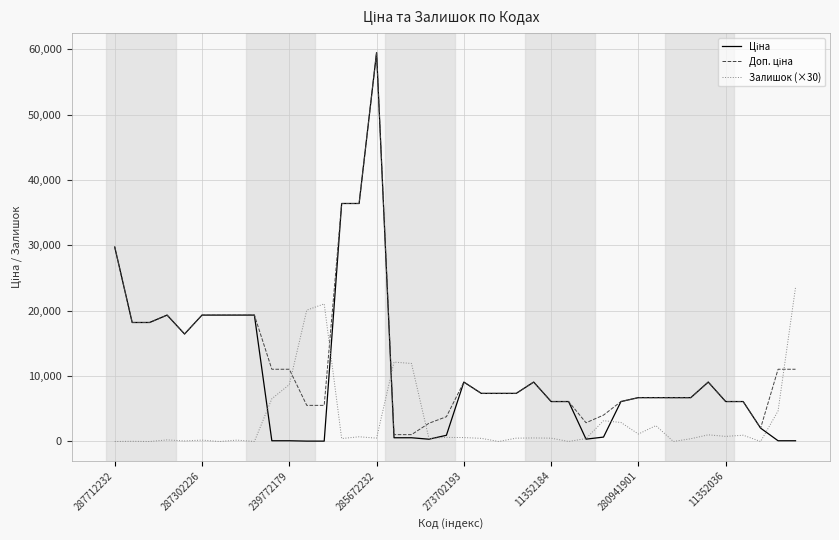

What is the maximum value shown in the chart?

59523.0